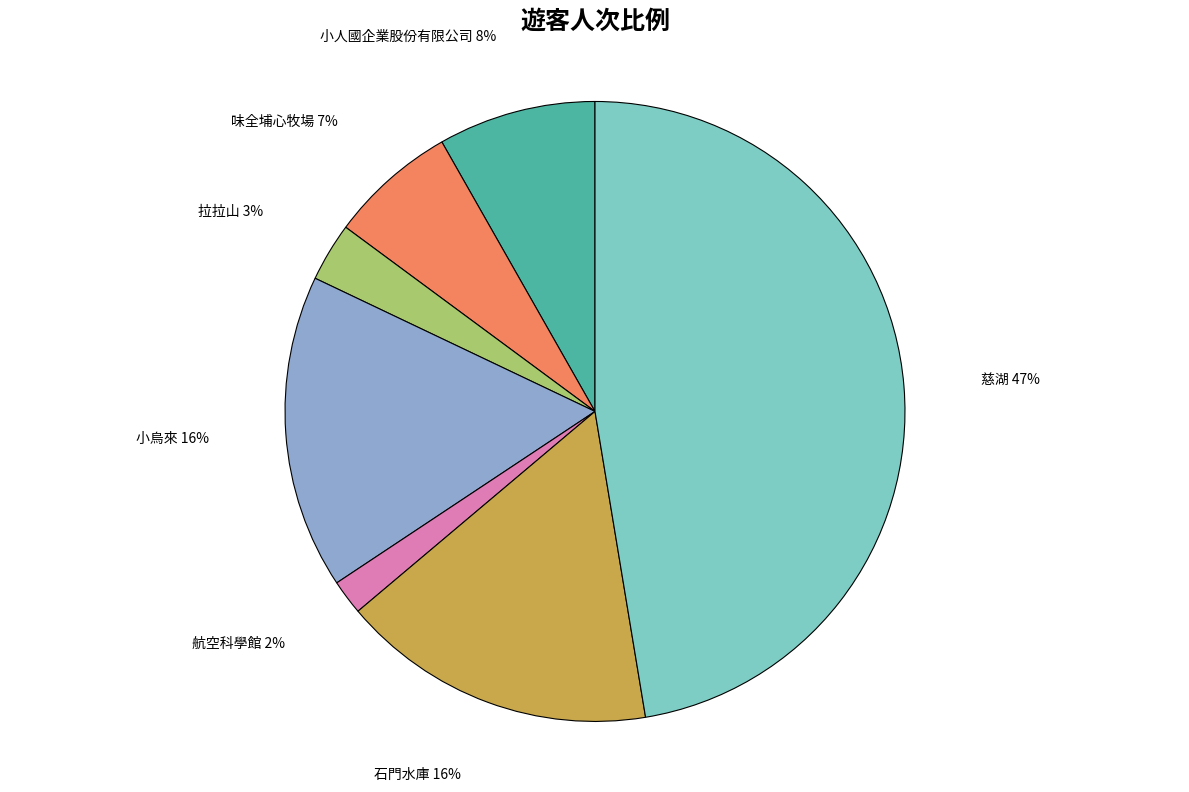

How many segments does this pie chart have?

7